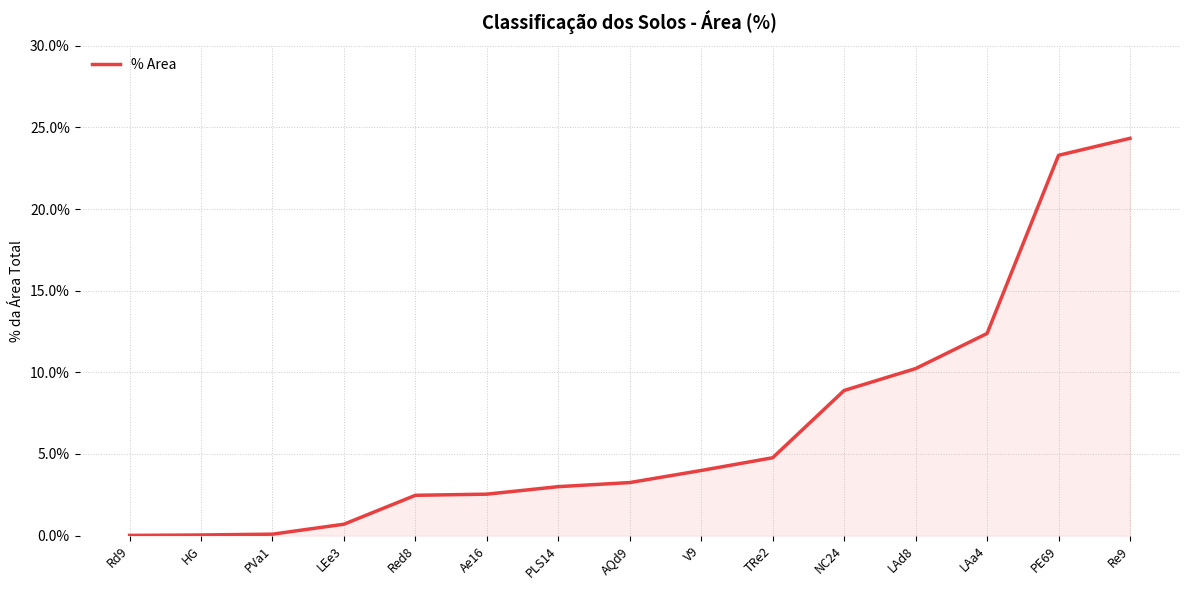

Is it true that the value at V9 is 6.9?

False